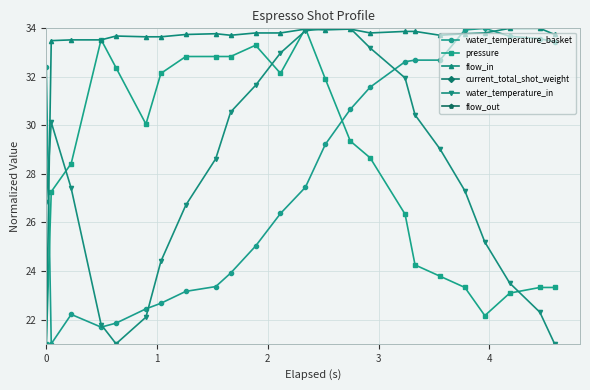

How many lines are shown in the chart?

6